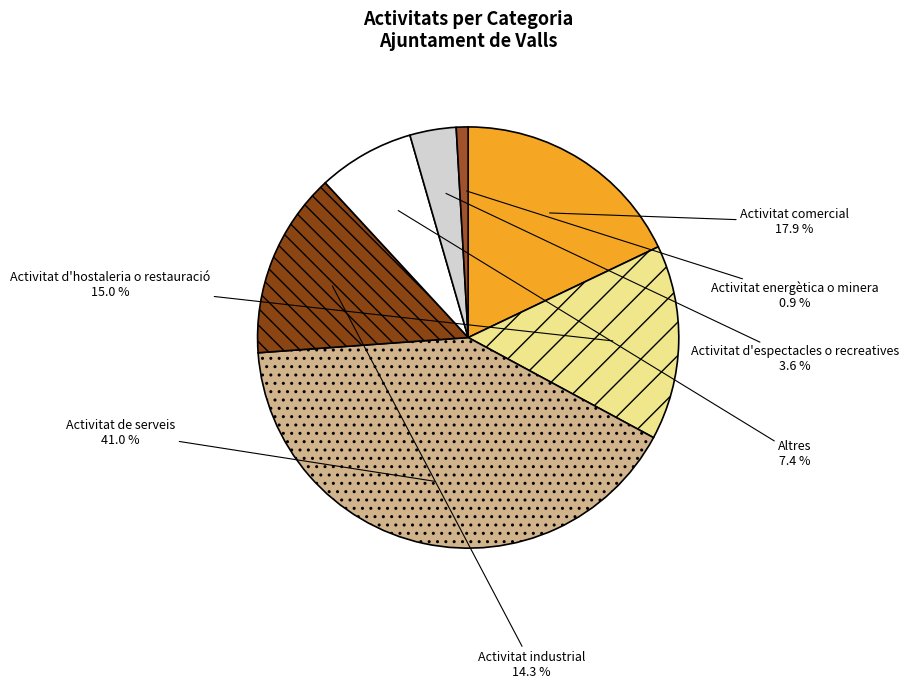

What percentage is the Activitat energètica o minera slice, to the nearest percent?

1%